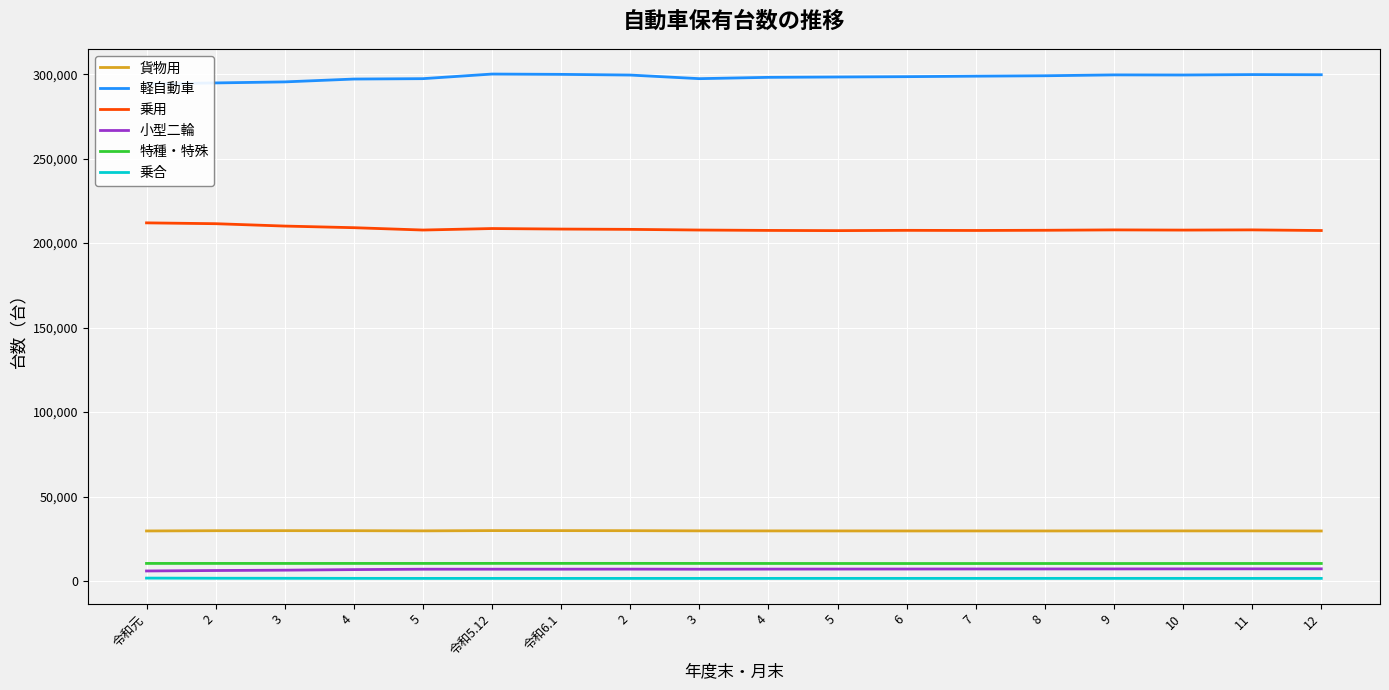

True or false: 小型二輪 and 乗用 cross at least once.

False